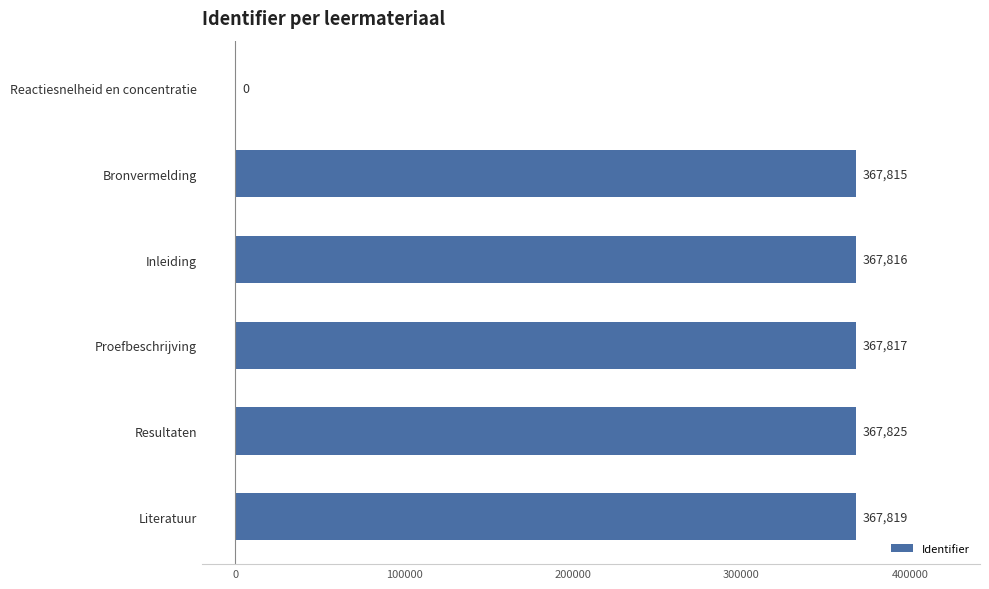

Which category has the highest value across all series?

Resultaten